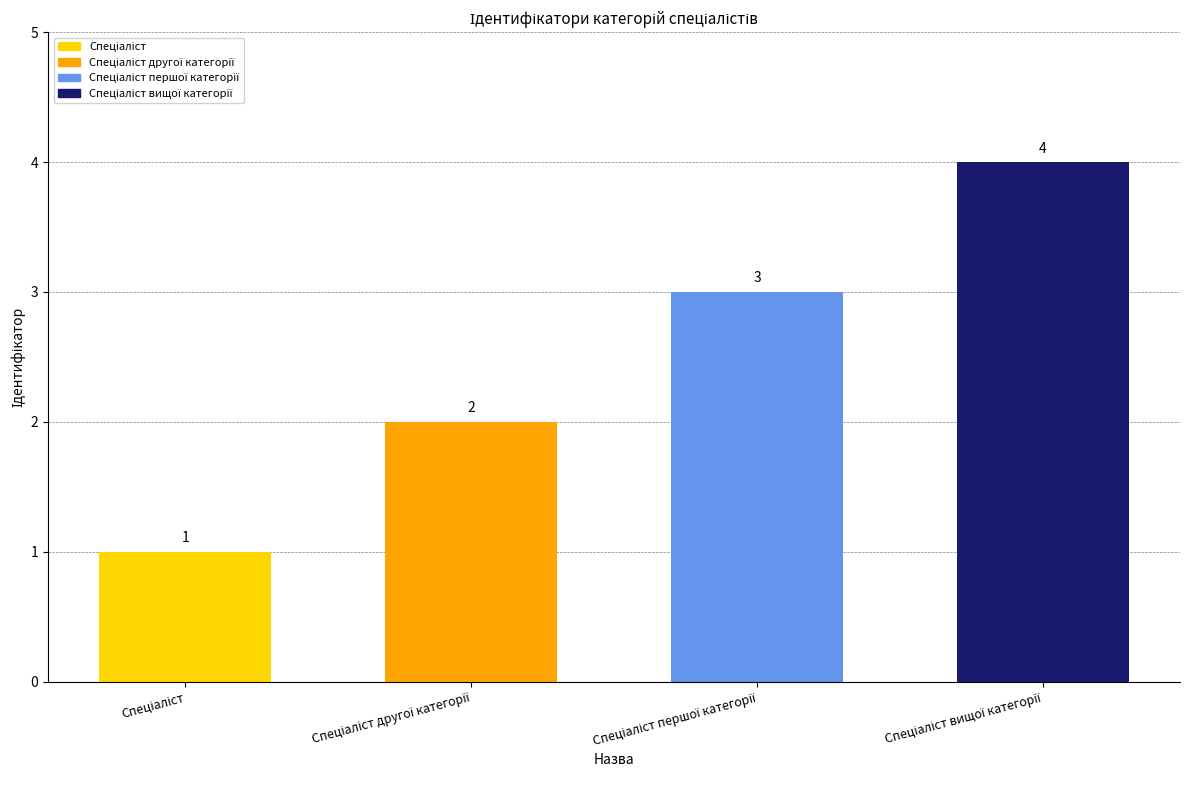

How many values are between 2 and 4?

3